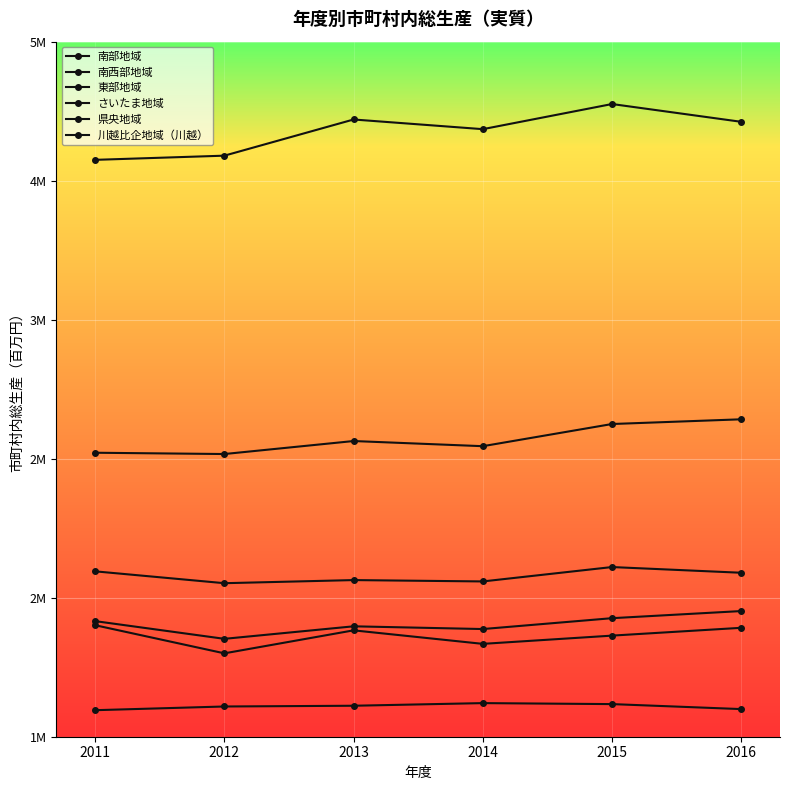

The 県央地域 series shows 1387732 at 2015. True or false?

True